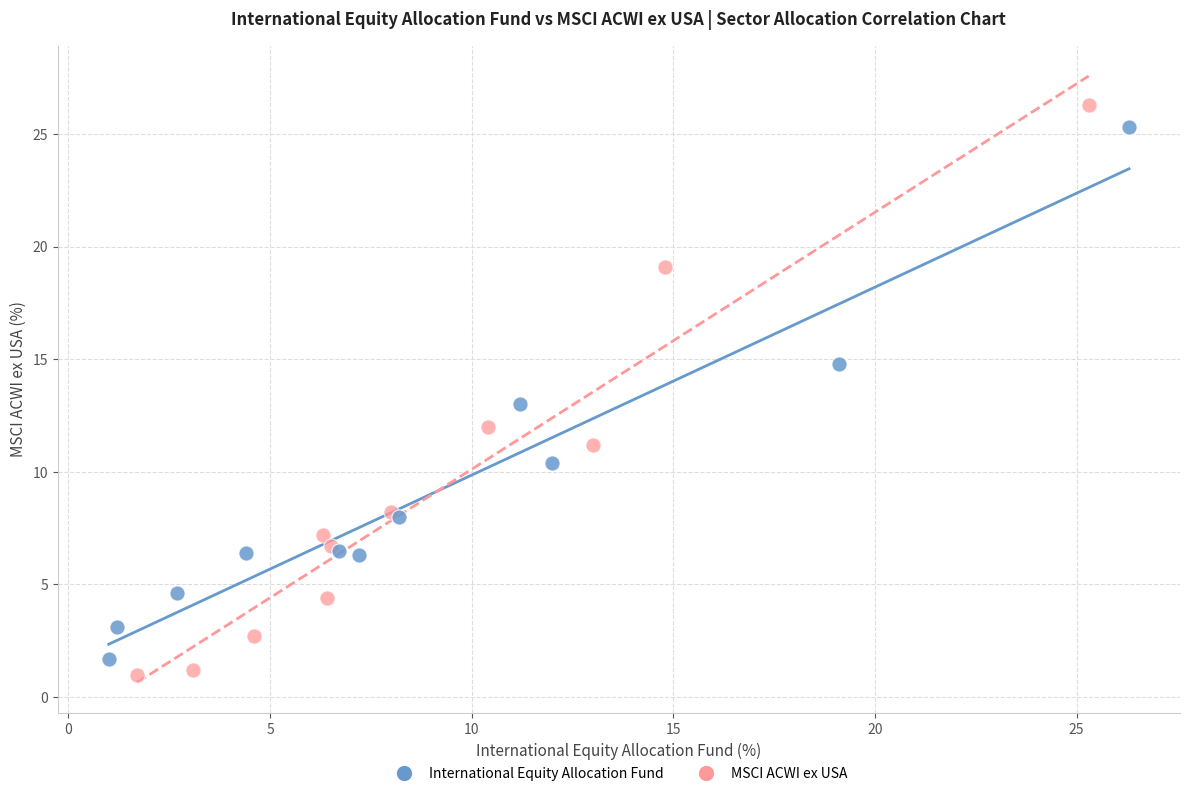

Which series has the widest spread of Y values?

MSCI ACWI ex USA